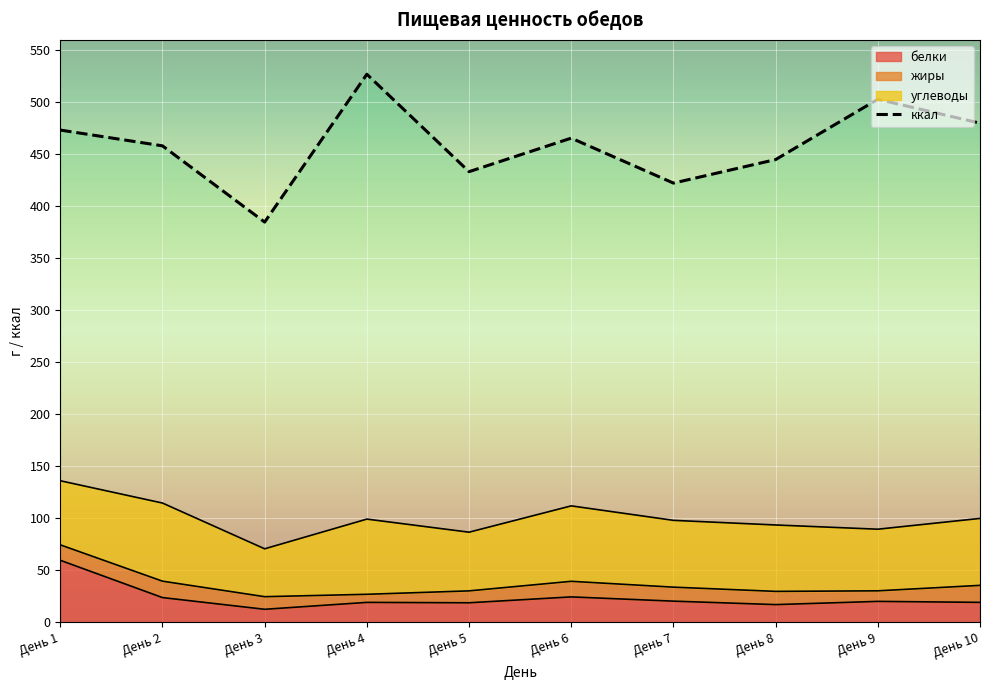

True or false: ккал has a value of 574.9 at День 5.

False